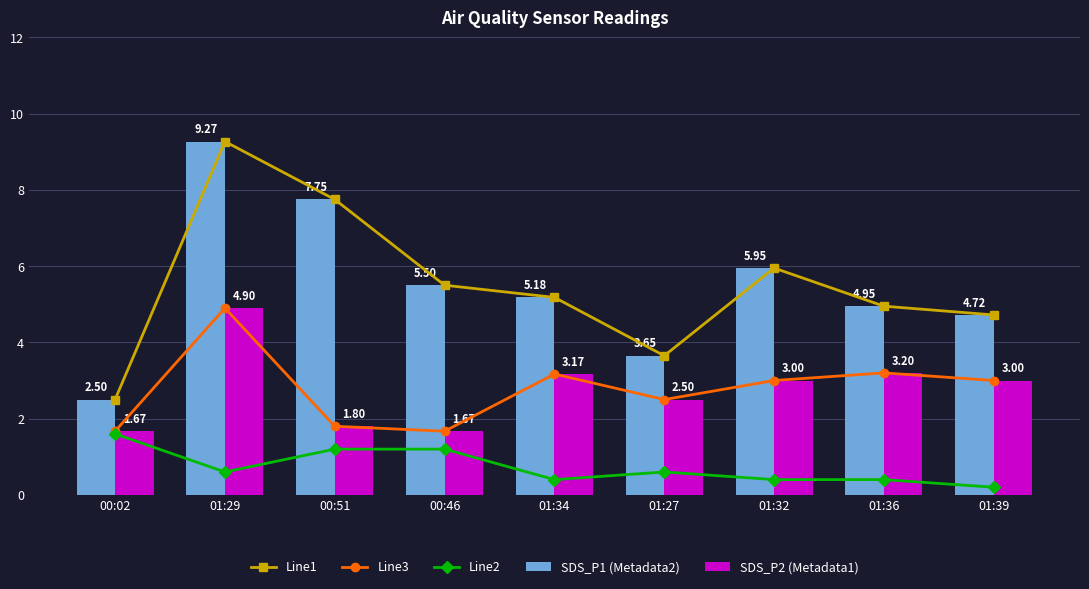

What position from the right is 01:29?

8